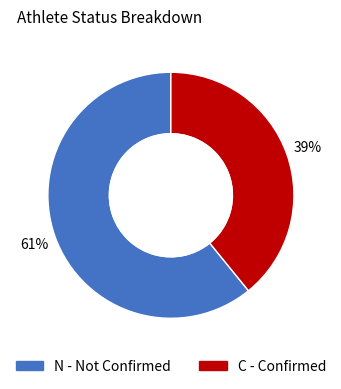

To the nearest percent, what is the difference between the largest and smallest slice percentages?

22%